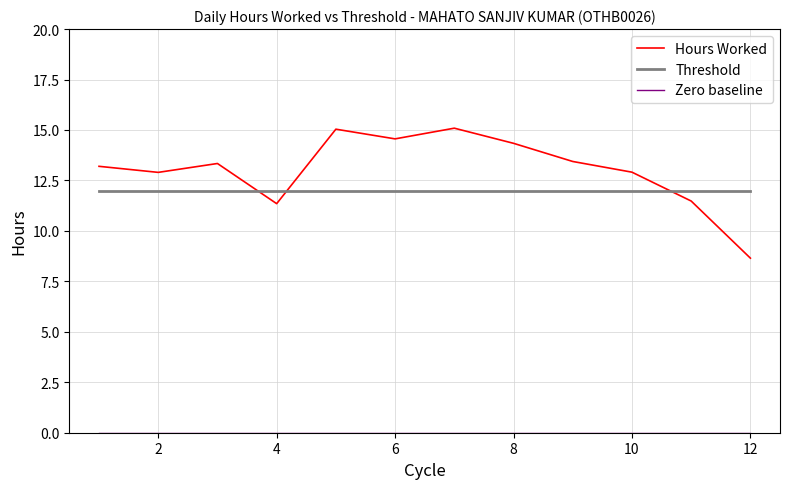

At how many categories does at least one series exceed 4?

12